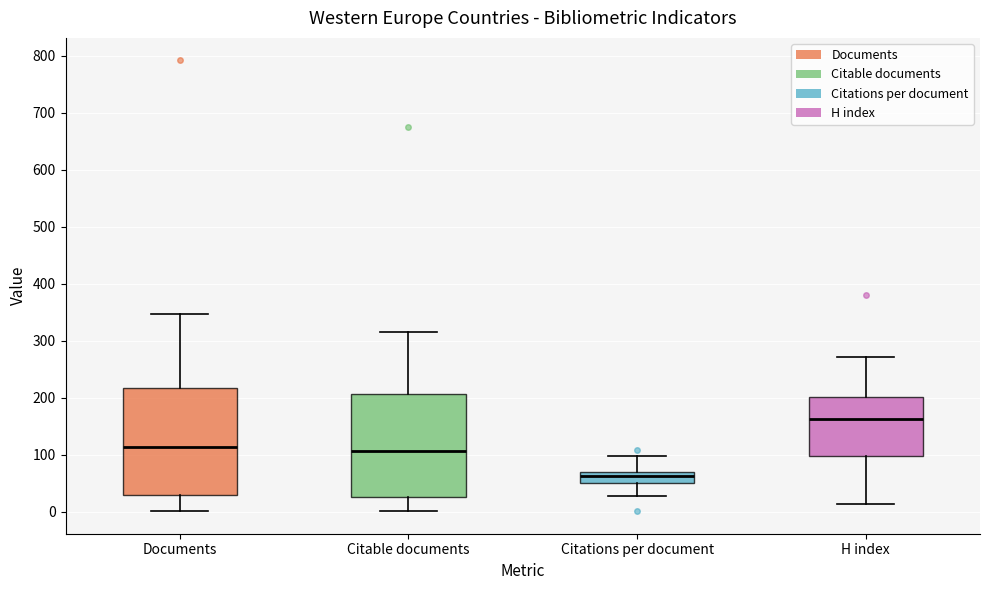

Reading left to right, read every box against the y-axis: the position of its median line, the range the box covers, and the ends of its whiskers. The values are not printed on the chart, so give them approximately, as read against the axis.

Documents: median 110, box 30 to 220, whiskers 0 to 350
Citable documents: median 110, box 30 to 210, whiskers 0 to 320
Citations per document: median 60, box 50 to 70, whiskers 30 to 100
H index: median 160, box 100 to 200, whiskers 10 to 270